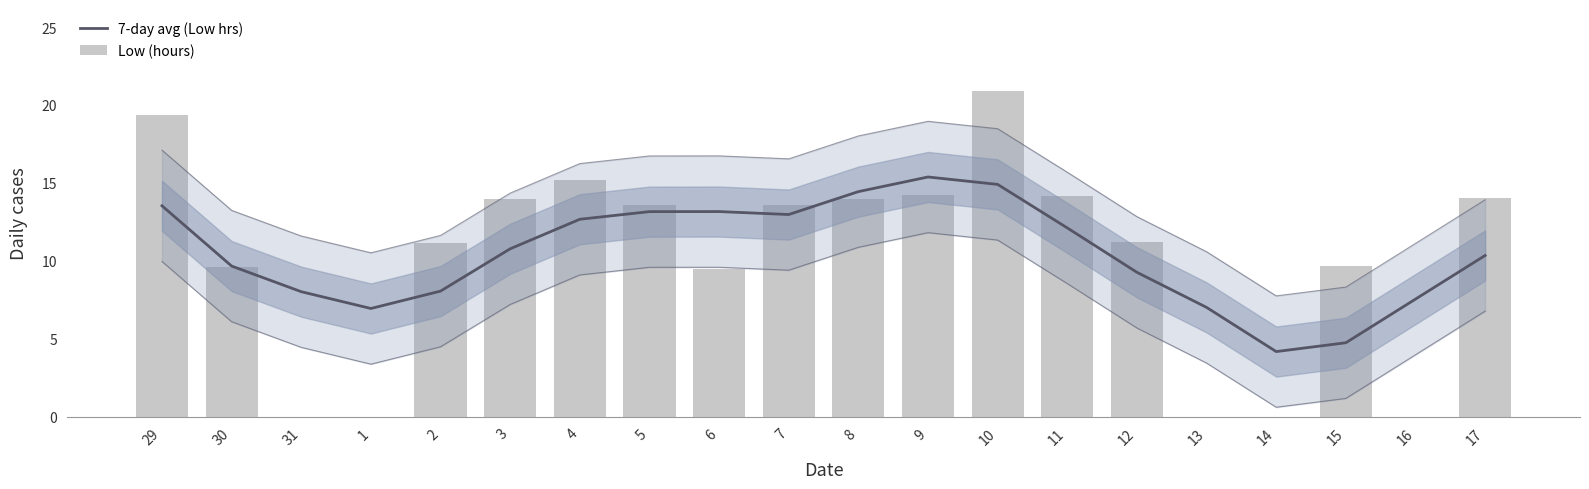

At which label does Low (hours) first exceed 13?

29